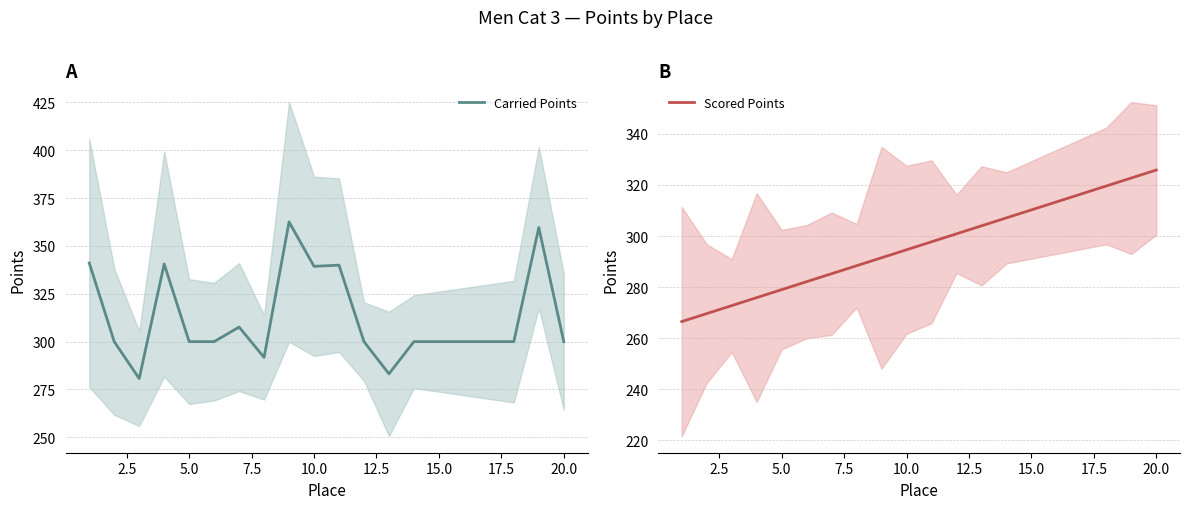

What is the highest value of the Carried Points series?

362.6